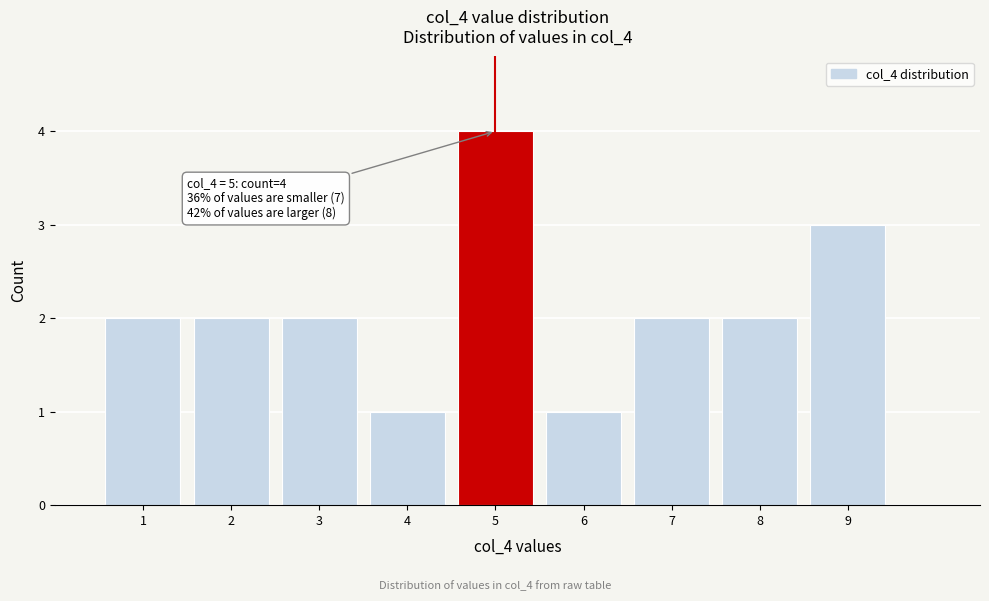

Which range on the x-axis has the tallest bar?

4.5 to 5.5